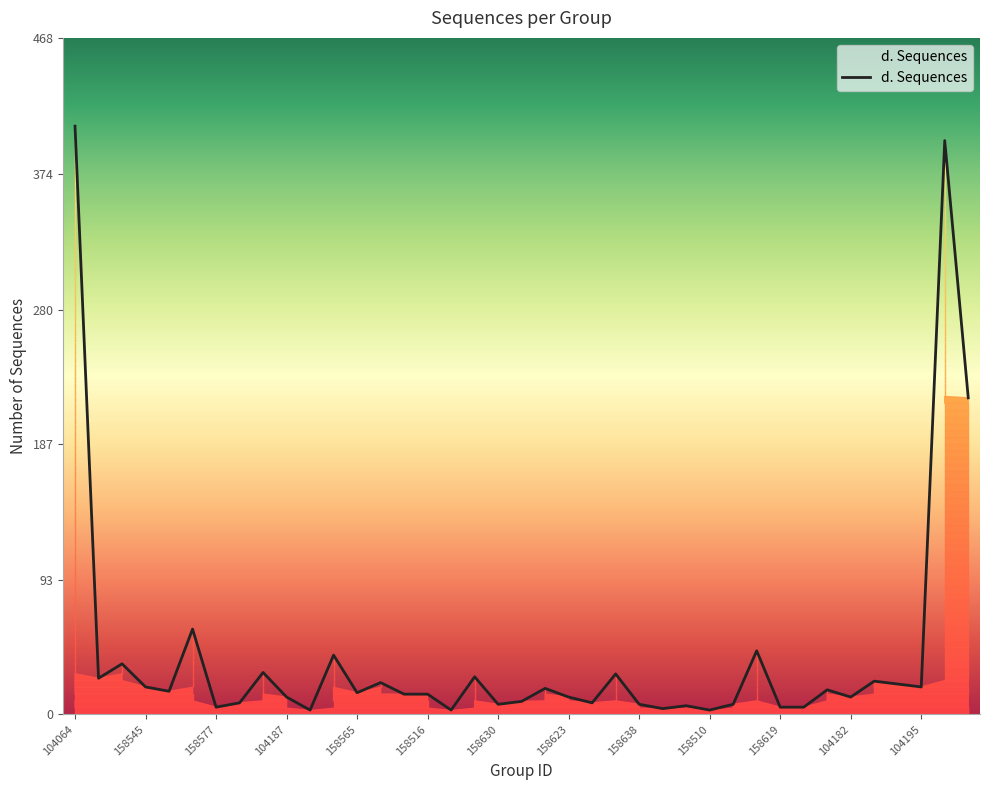

Does the chart have visible grid lines?

No